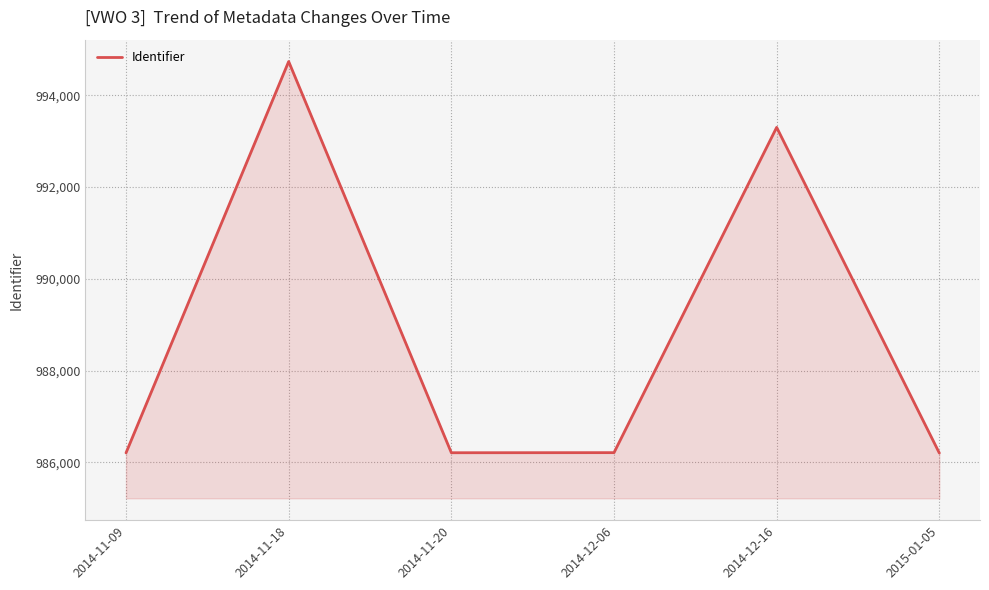

The value at 2015-01-05 is 986205. True or false?

True